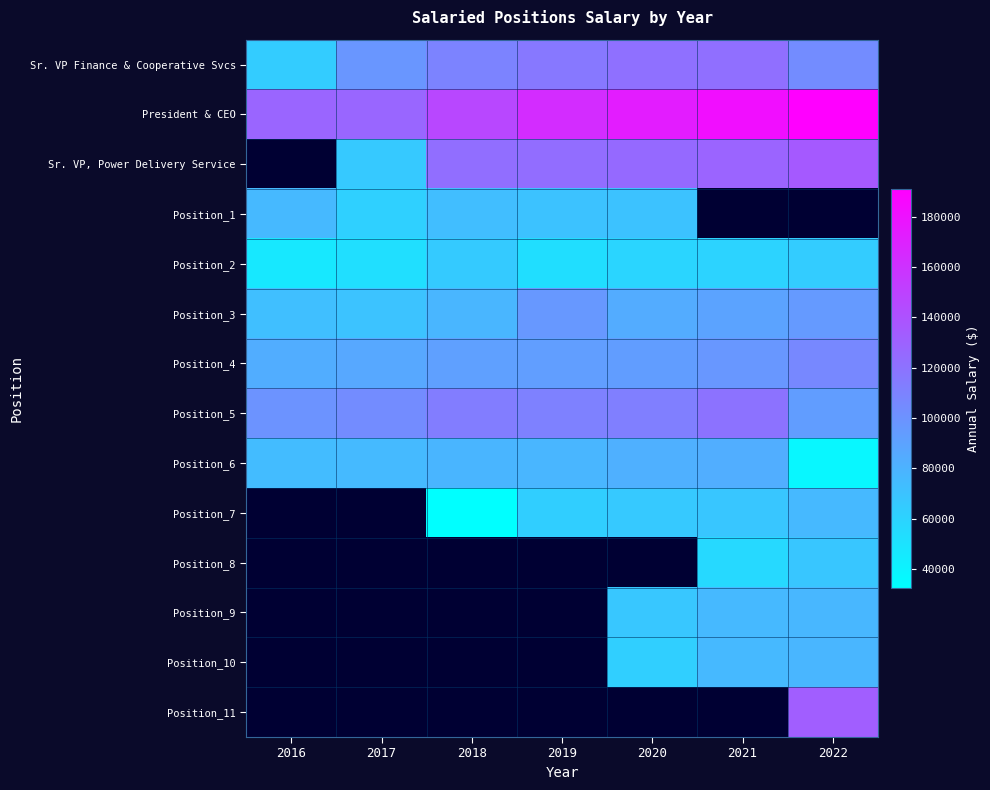

The Position_7 series shows 63306.0 at 2019. True or false?

True